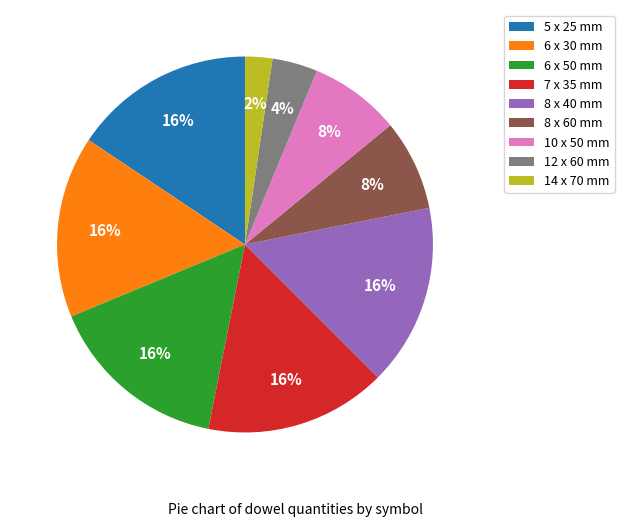

Does 5 x 25 mm represent more than half of the total?

No